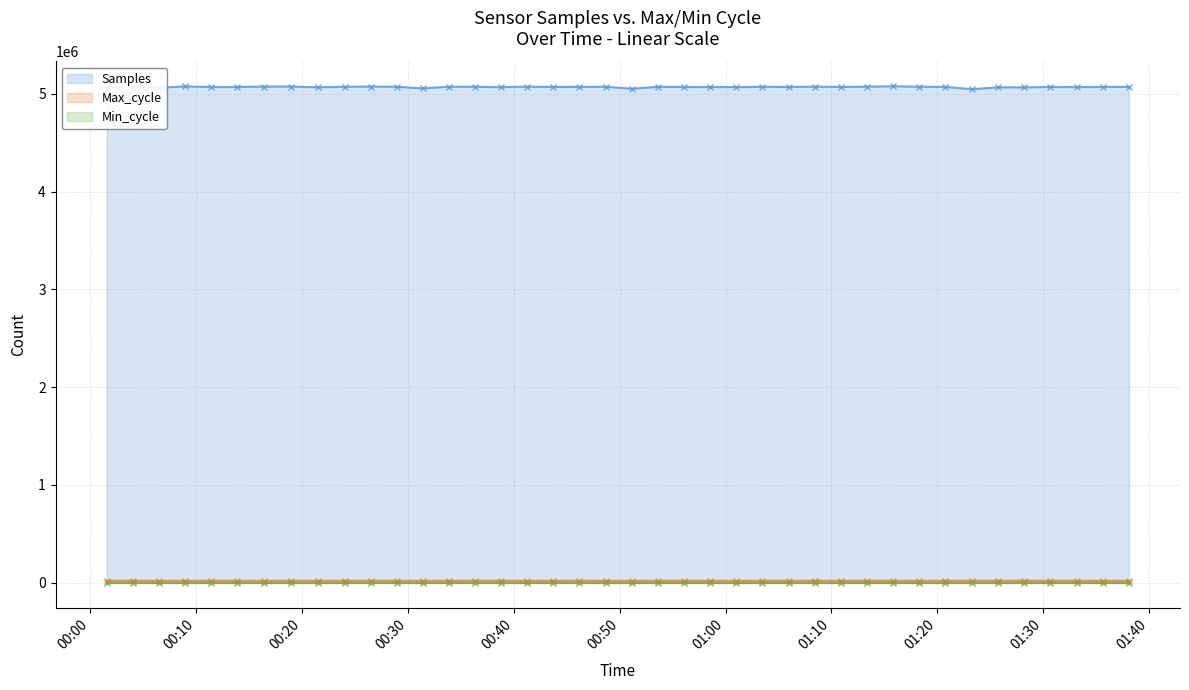

The Max_cycle series shows 20228 at 2022/04/12 00:41:17. True or false?

True